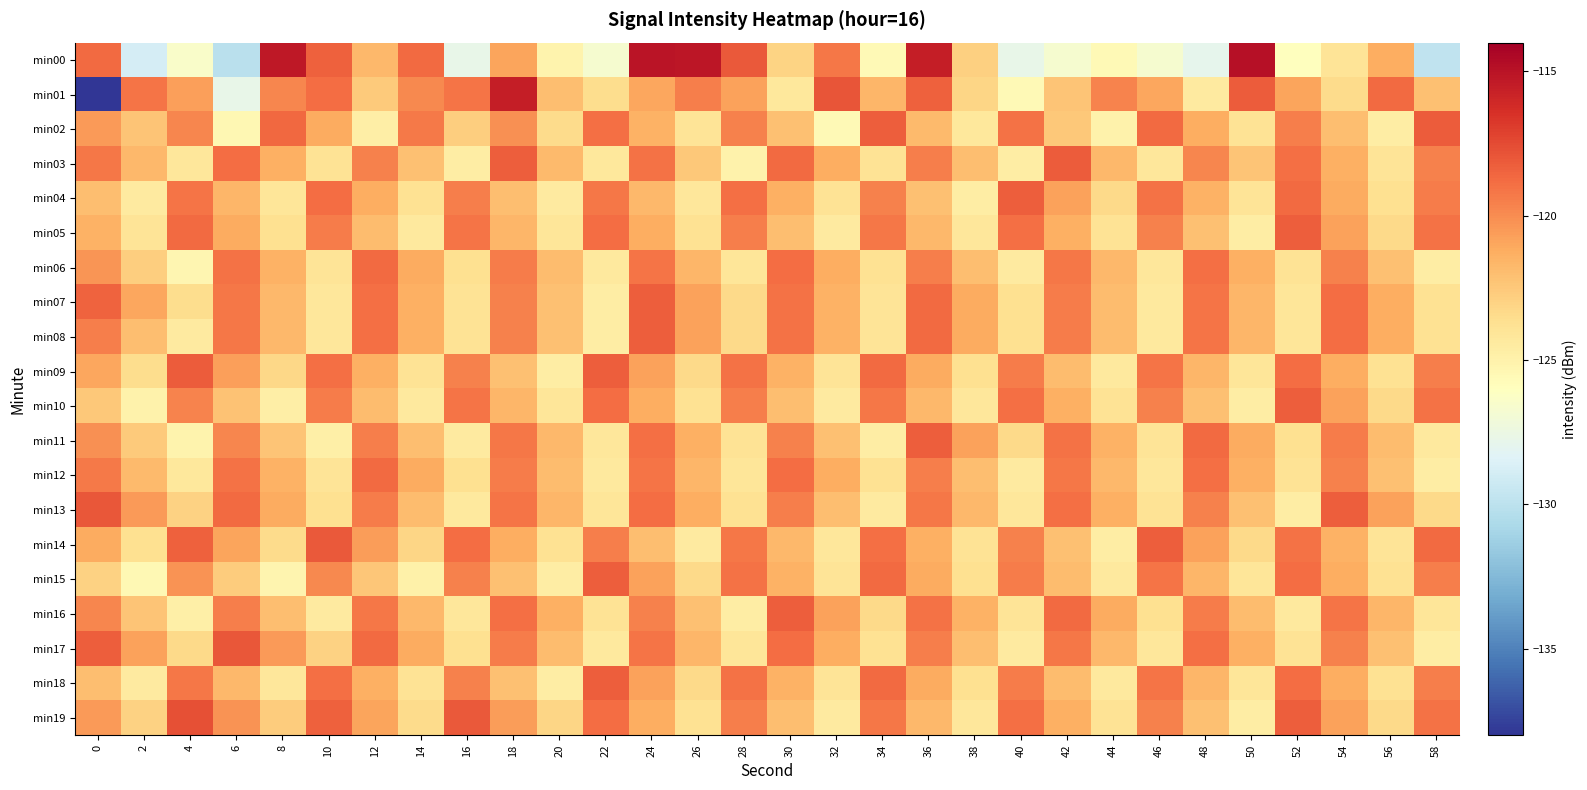

Which has a higher value, 48 or 50?

50